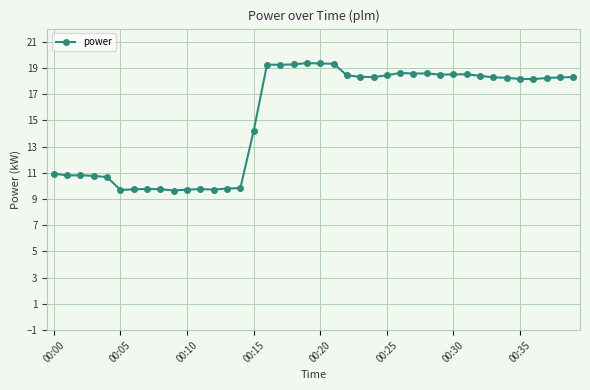

What is the value of the 5th point from the left?

10.7